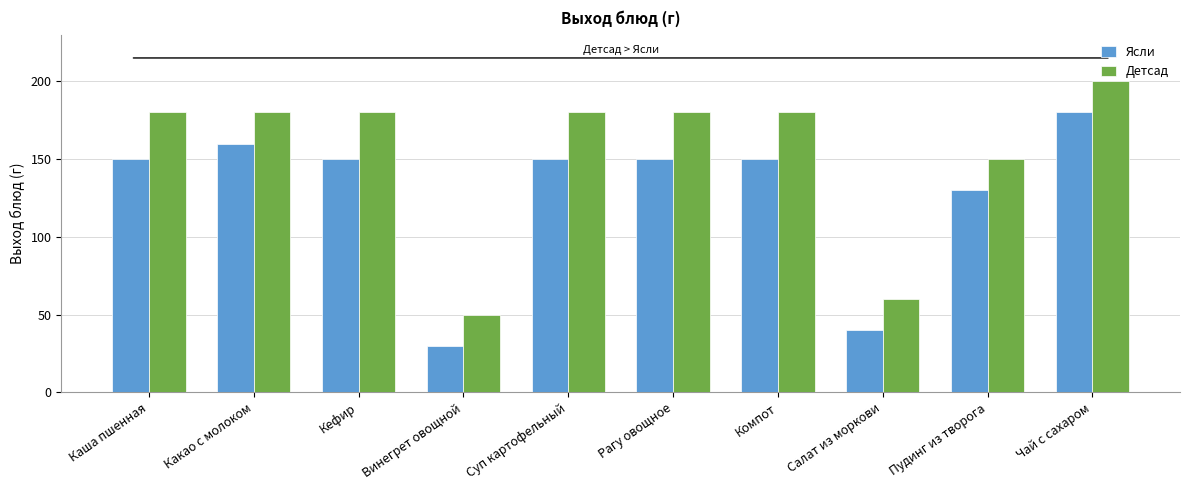

What is the value of the Детсад bar at the 4th from the left?

50